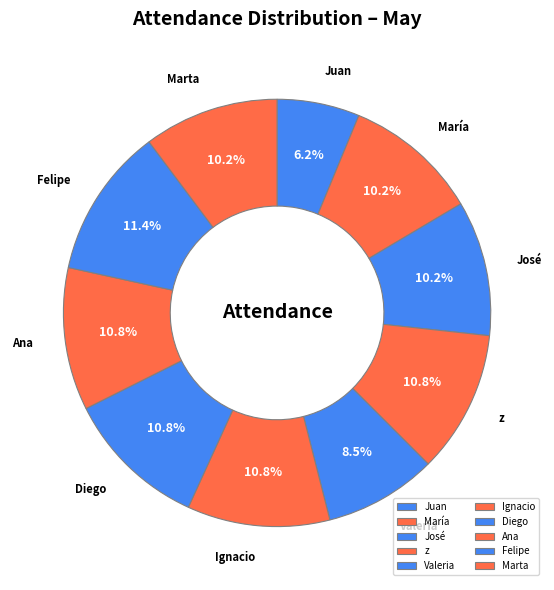

To the nearest percent, what percentage of the pie is Felipe?

11%